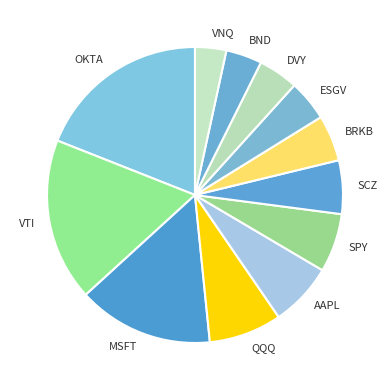

Combined, do SCZ and BRKB account for over 50%?

No